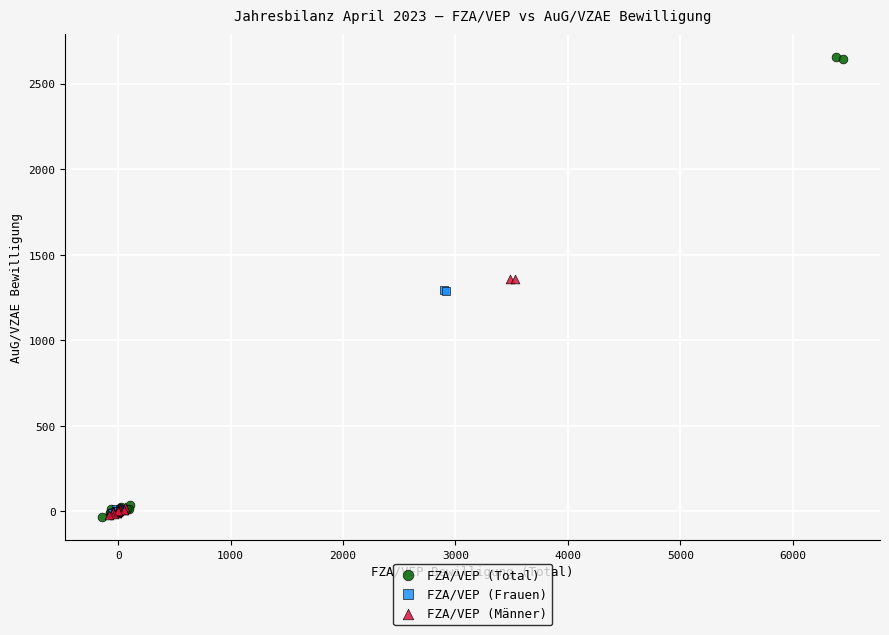

Which series has the largest Y range (max minus min)?

FZA/VEP (Total)